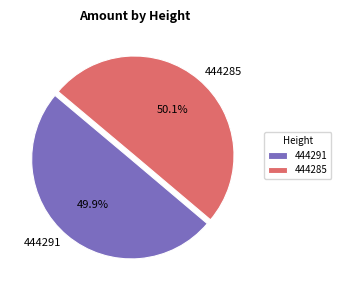

Is there a majority slice in this chart?

Yes